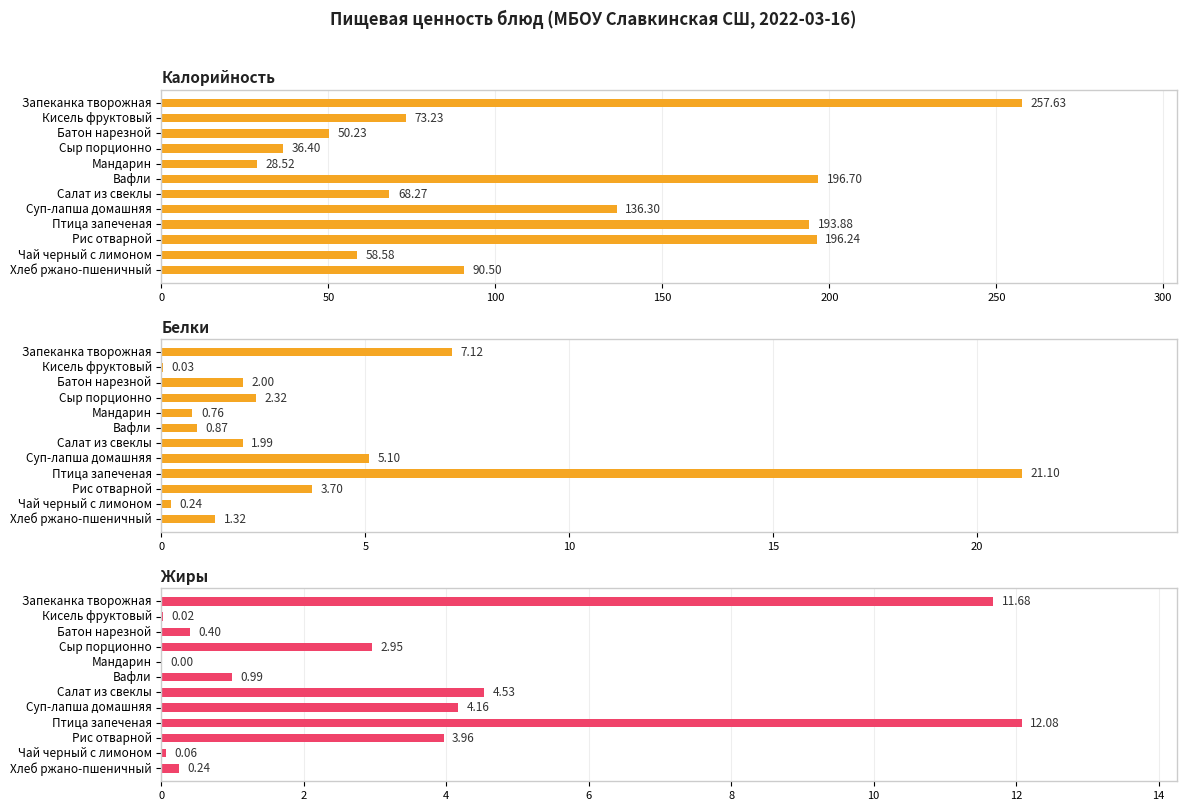

Between Мандарин and Вафли, which series saw the biggest shift?

Калорийность